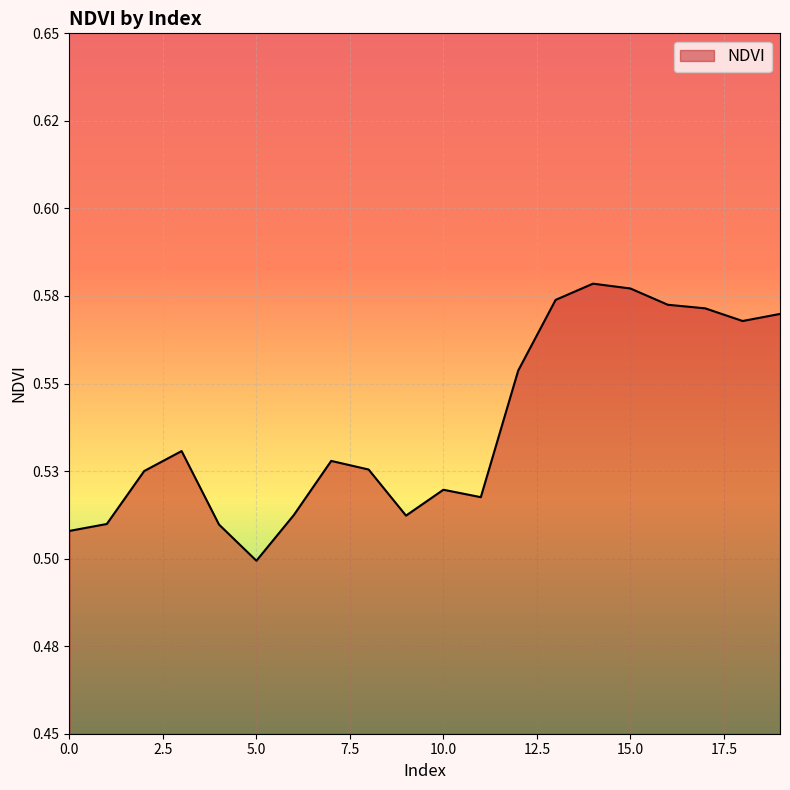

List the labels in order of value, smallest first.

5, 0, 4, 1, 9, 6, 11, 10, 2, 8, 7, 3, 12, 18, 19, 17, 16, 13, 15, 14